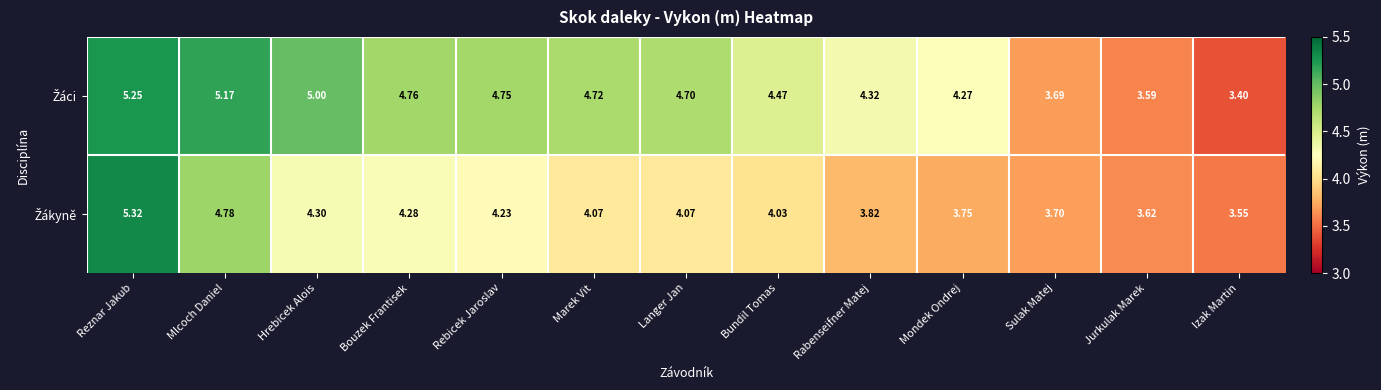

Which category has the lowest value across all series?

Izak Martin